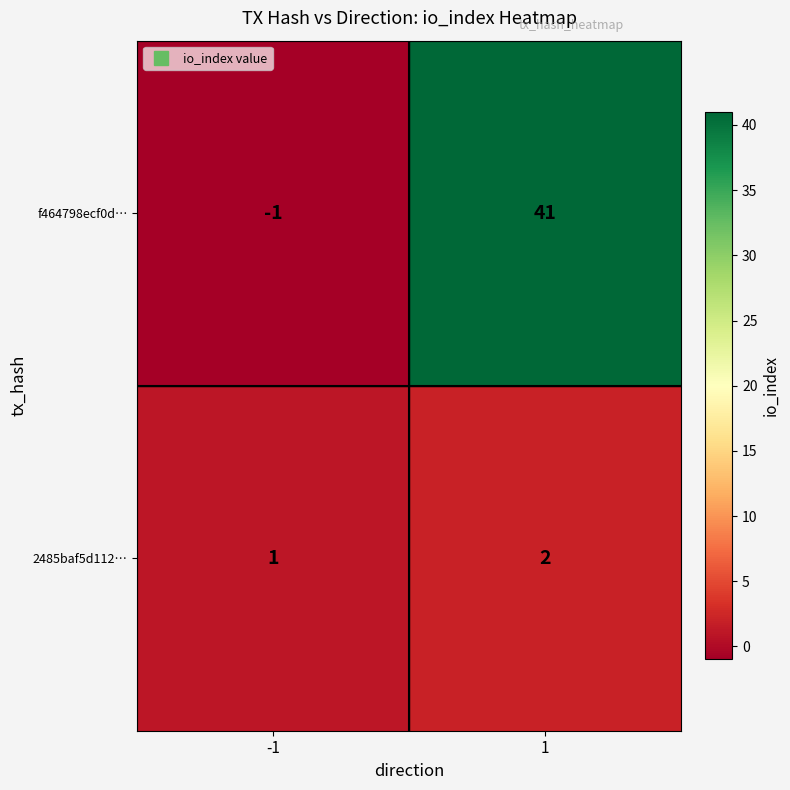

Which series has the widest spread of values?

f464798ecf0d…